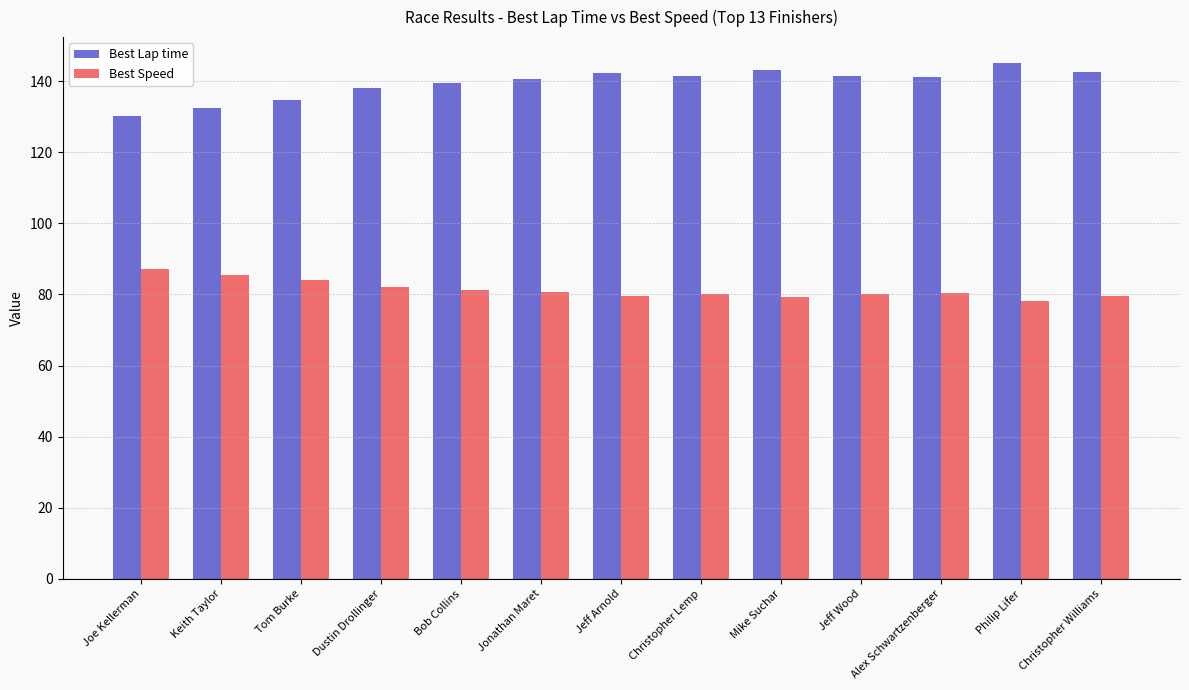

Which category has the highest value across all series?

Philip Lifer